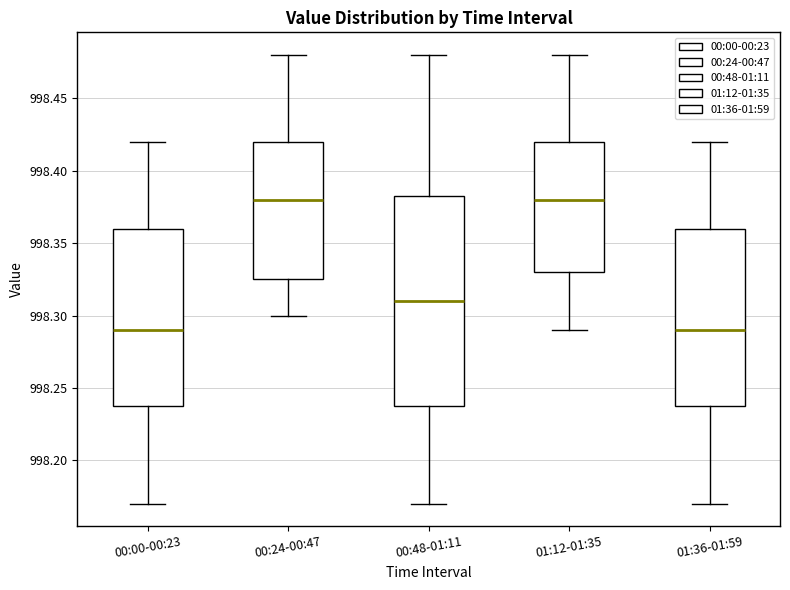

Where is the lower edge of the box for 00:48-01:11 on the y-axis? The values are not printed on the chart, so give them approximately, as read against the axis.

998.240